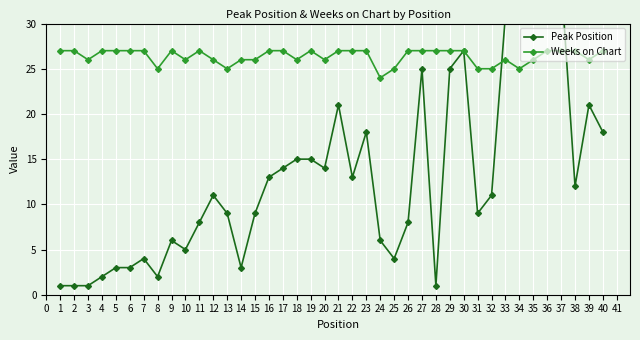

What is the value of the Weeks on Chart point at the 5th from the left?

27